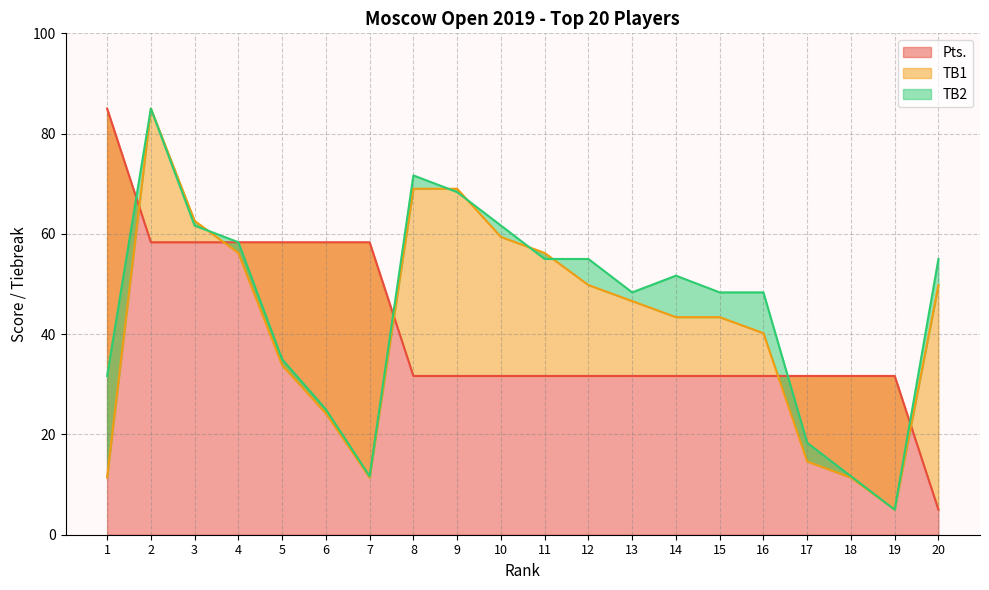

At how many categories does at least one series exceed 62?

5